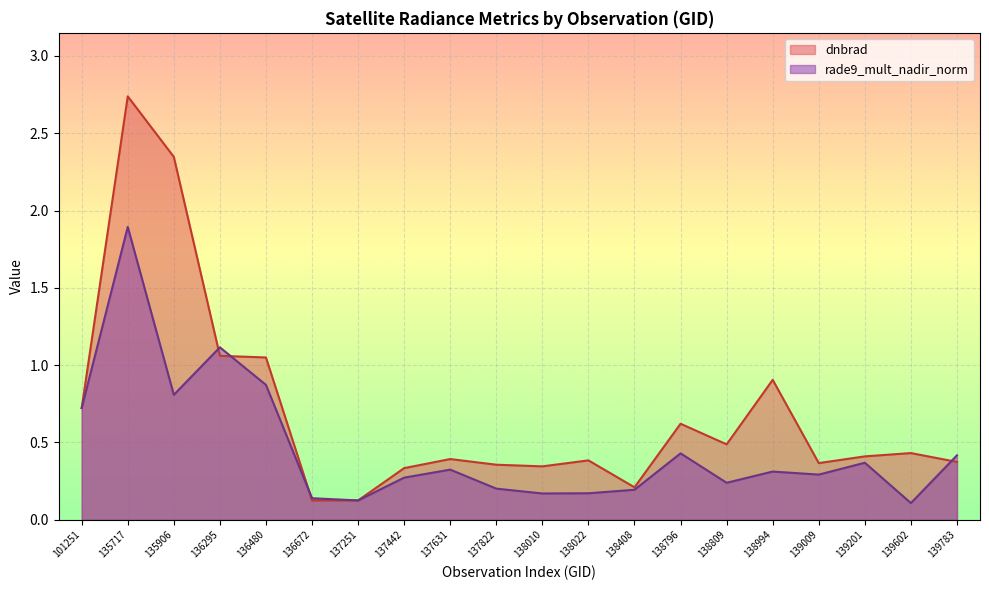

What is the sum of all rade9_mult_nadir_norm values?

9.2